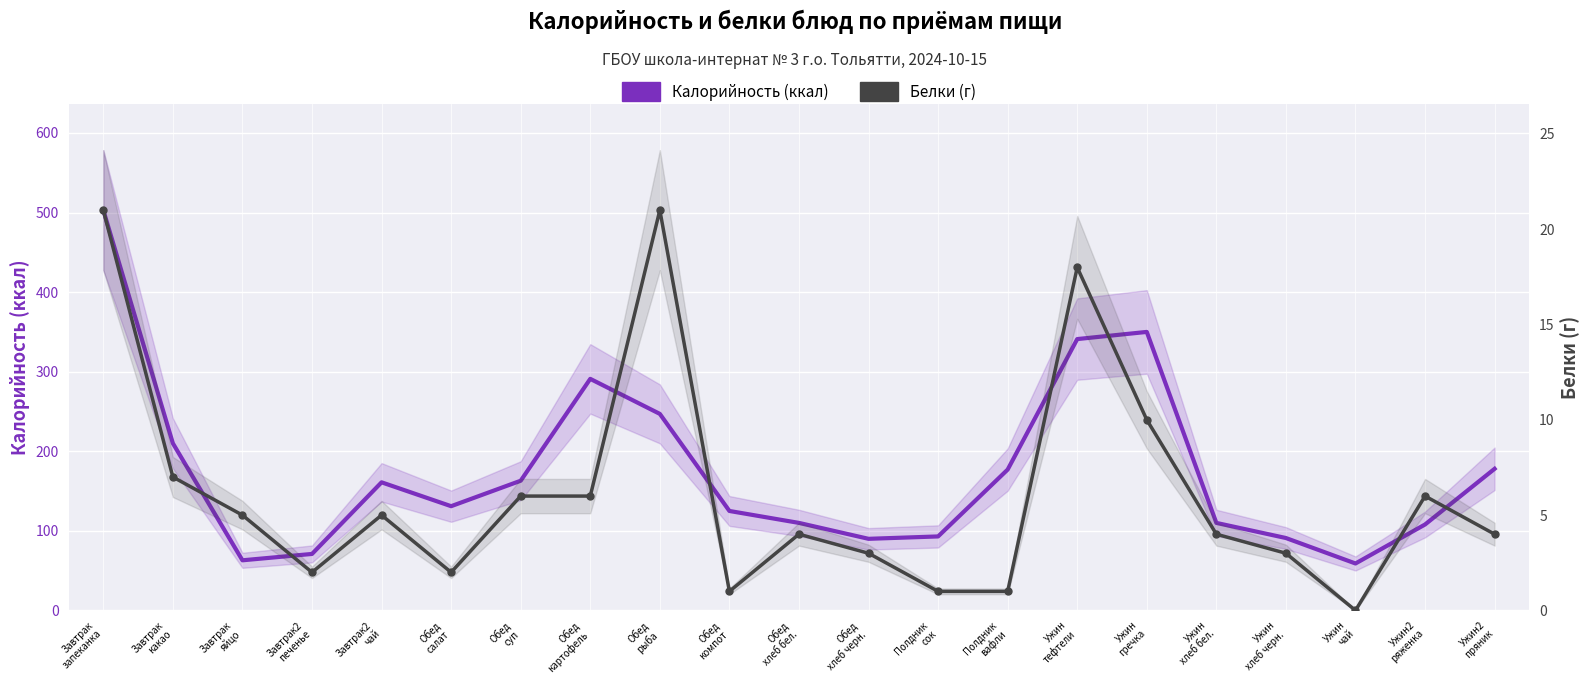

What is the difference between the highest and lowest values at Обед
хлеб черн.?

87